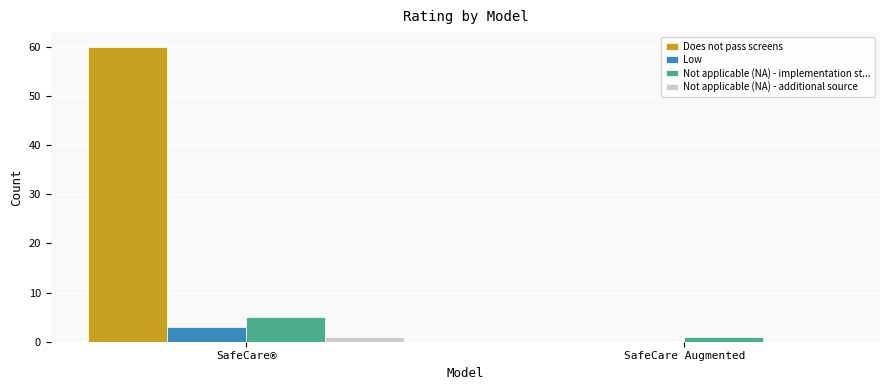

What is the maximum value for Not applicable (NA) - implementation st...?

5